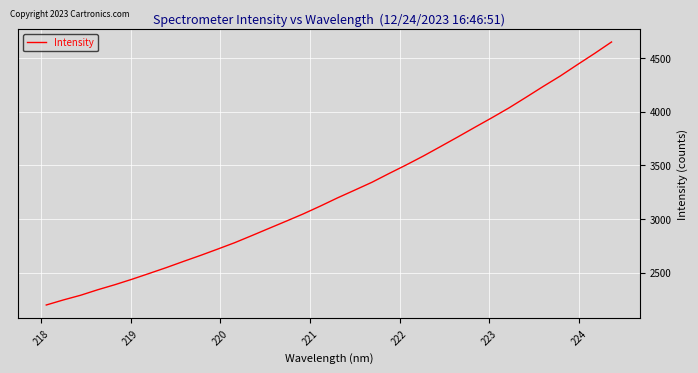

What is the greatest value displayed?

4652.7